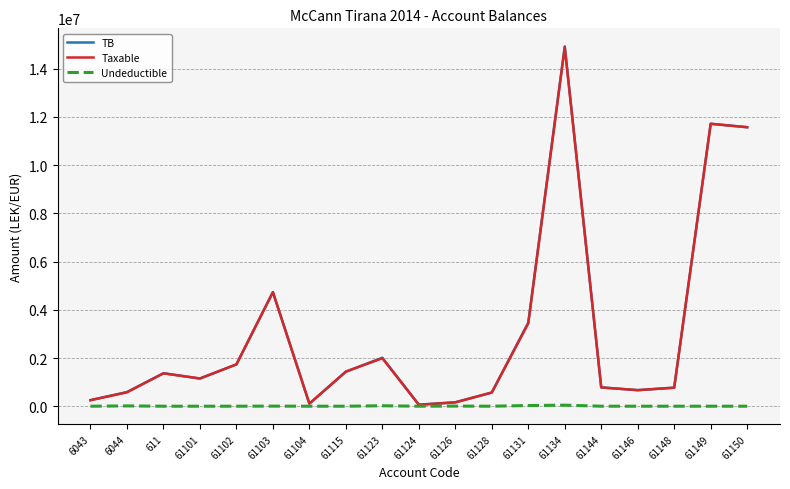

The value of TB at 61144 is 779642.1. True or false?

True